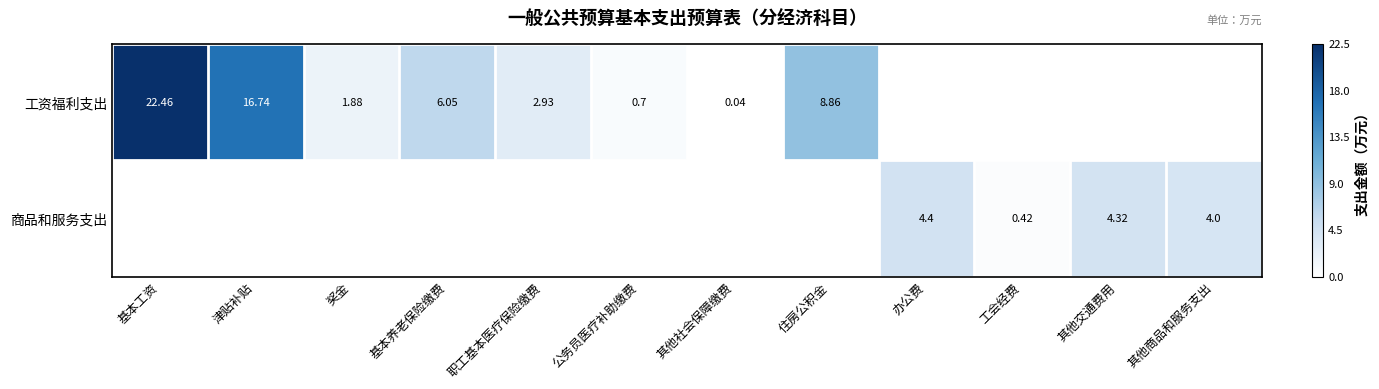

Is the value of 工资福利支出 at 公务员医疗补助缴费 greater than the value of 商品和服务支出 at 其他商品和服务支出?

No